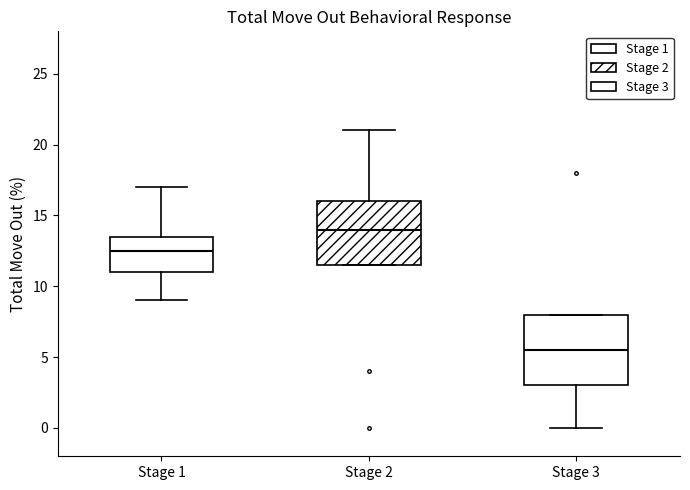

Where is the upper edge of the box for Stage 3 on the y-axis? The values are not printed on the chart, so give them approximately, as read against the axis.

8.0